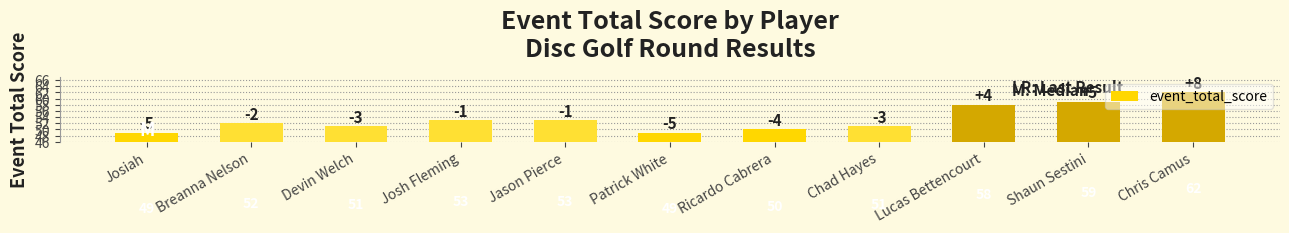

Reading right to left, list all the values displayed in this chart.

62	59	58	51	50	49	53	53	51	52	49